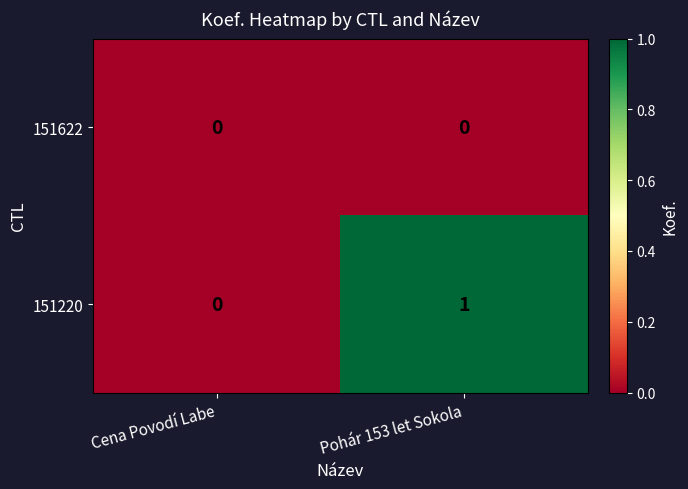

Is it true that 151220 equals 0 at Cena Povodí Labe?

True